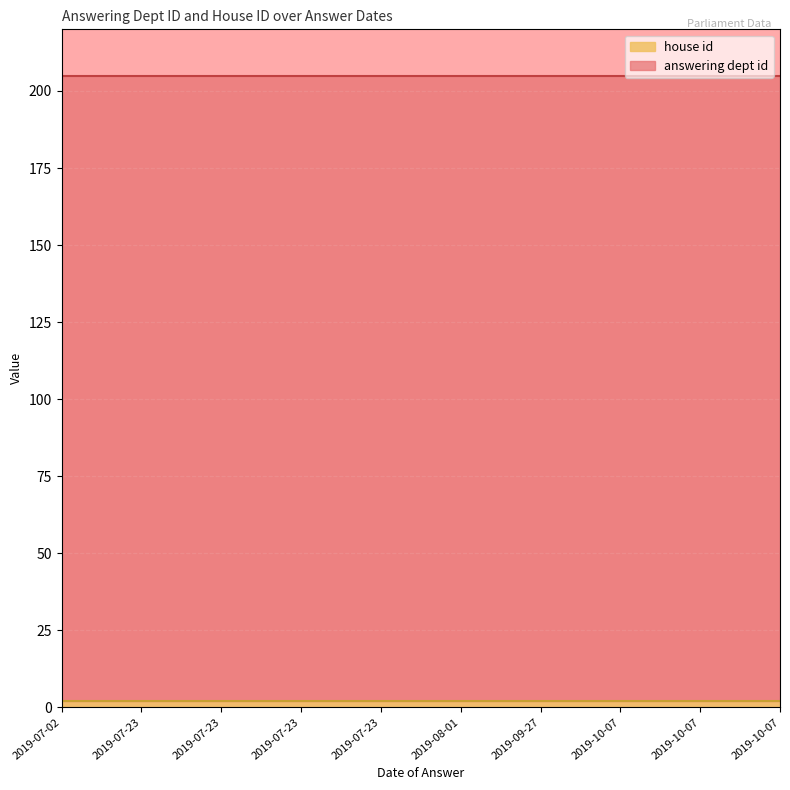

The house id series shows 1 at 2019-10-07. True or false?

False